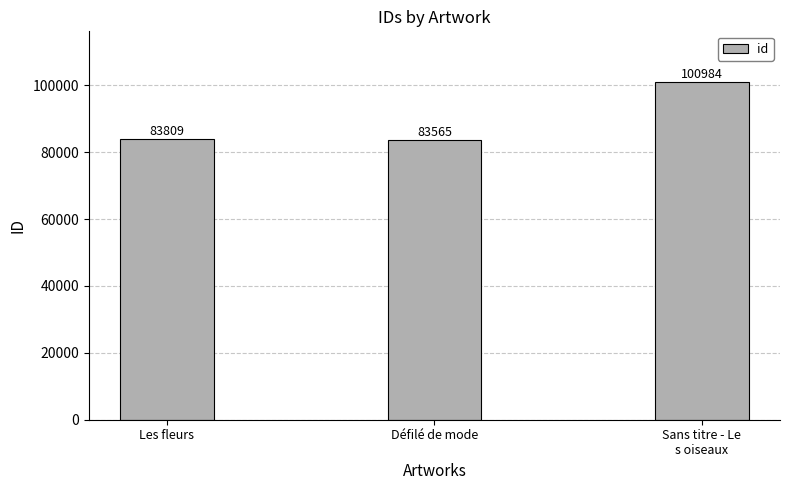

Are the bars horizontal?

No